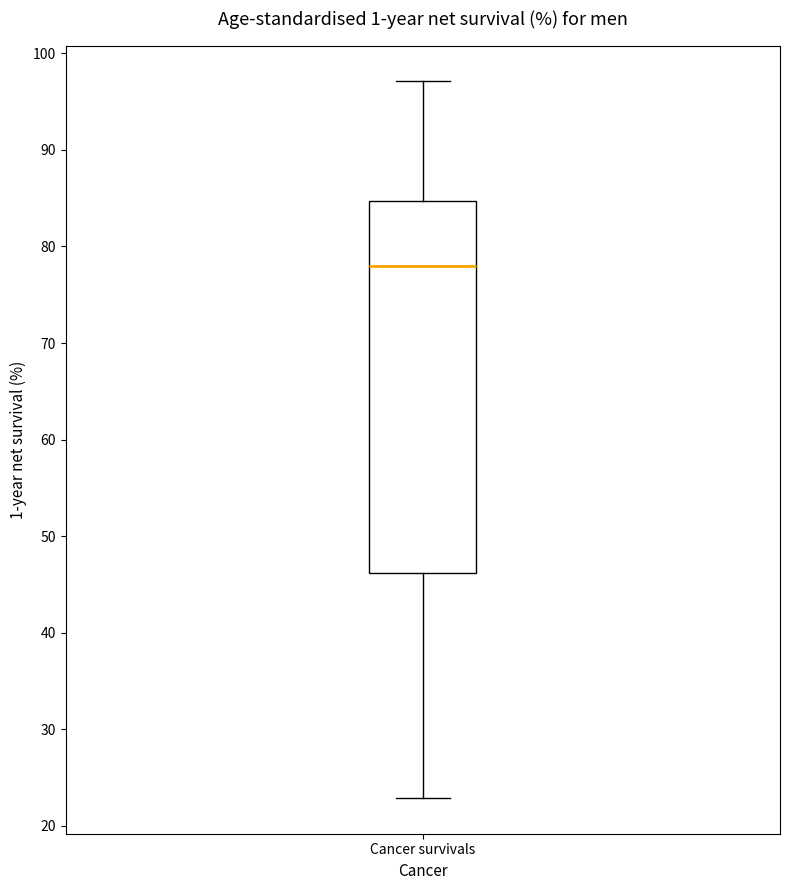

Transcribe this box plot: give where the median line is, the range the box spans, and where the two whiskers end, as read against the y-axis. The values are not printed on the chart, so give them approximately, as read against the axis.

median 78, box 46 to 85, whiskers 23 to 97